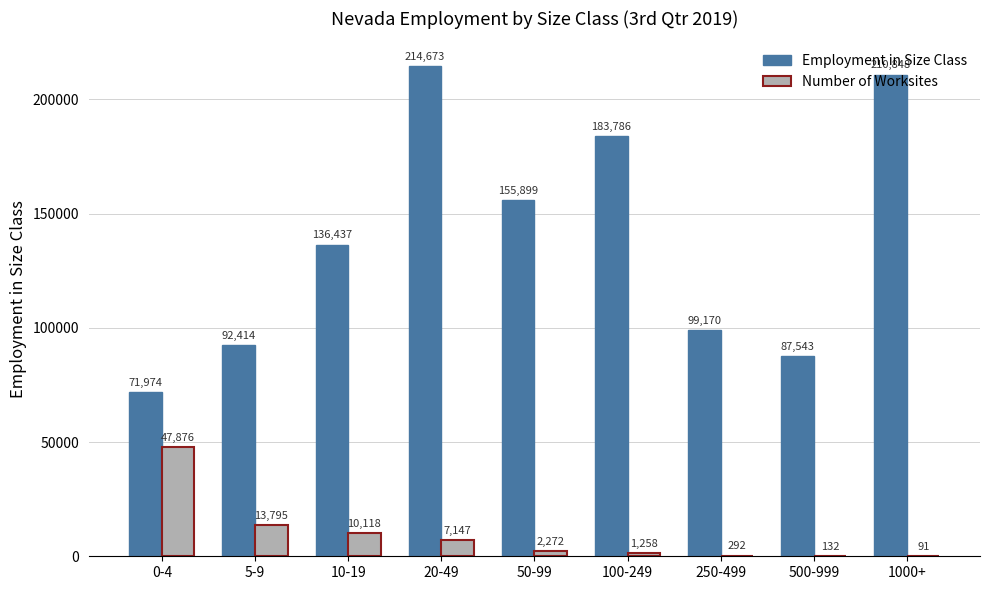

Read the Number of Worksites value at 5-9.

13795